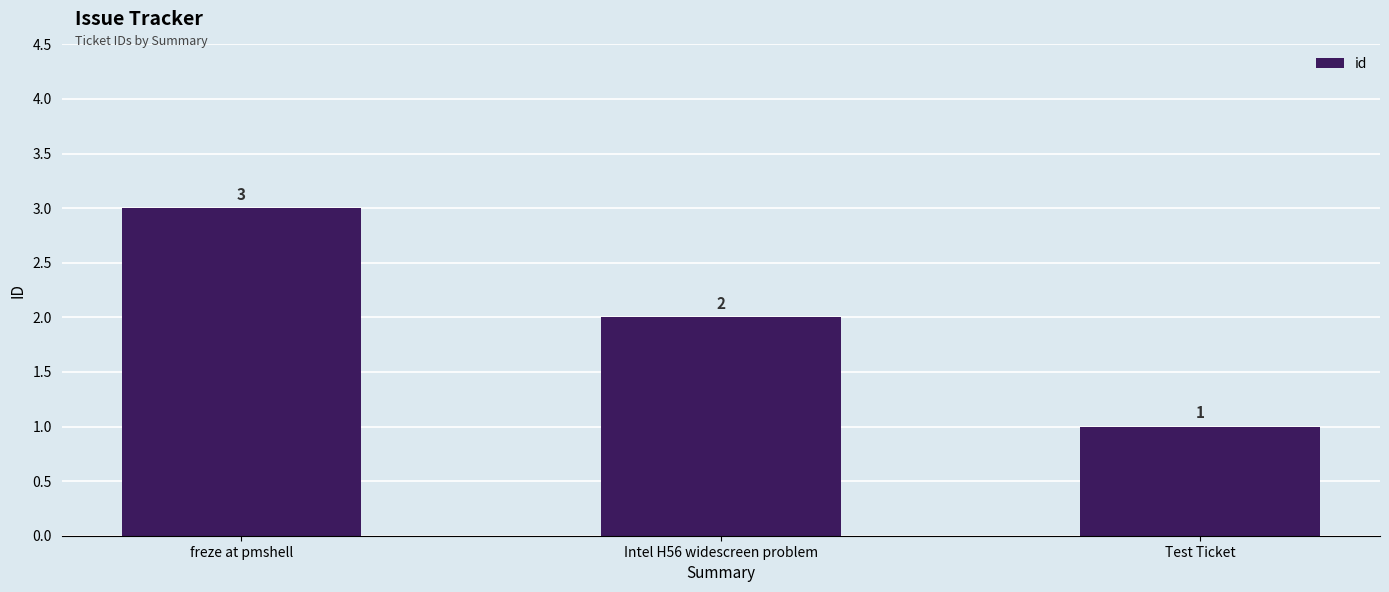

Which category has the highest value across all series?

freze at pmshell